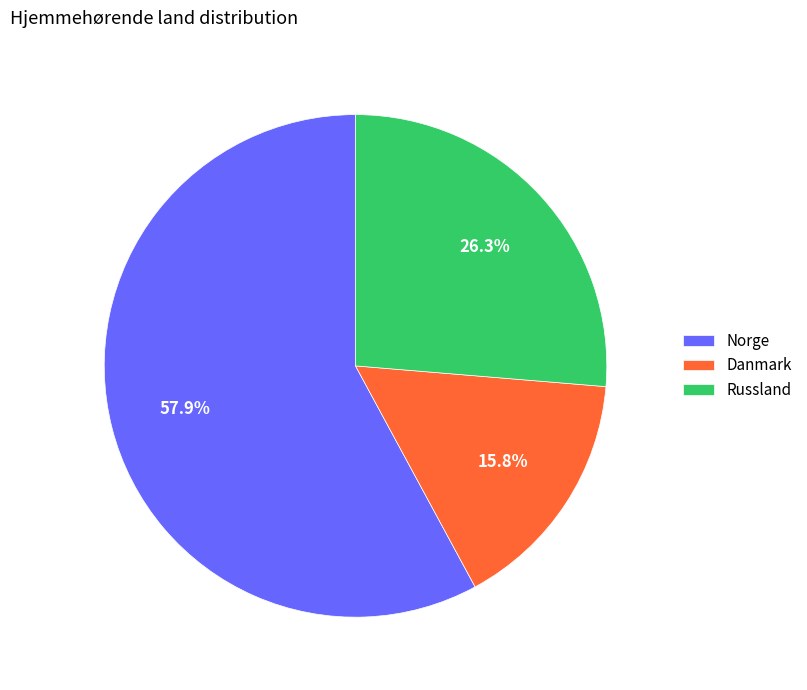

To the nearest percent, what is the difference between the Norge and Russland slice percentages?

32%